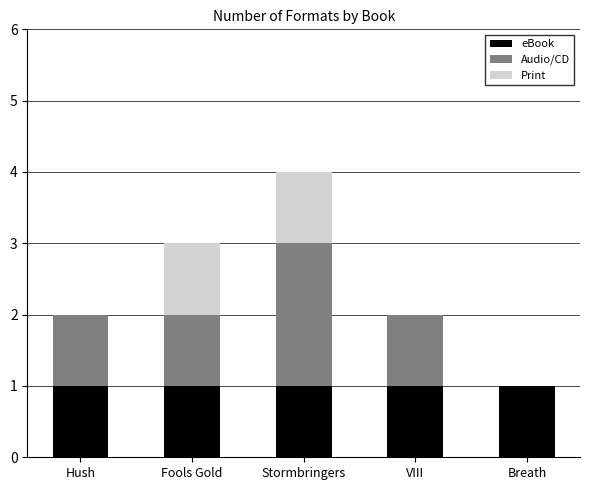

How many data points does each series have?

5